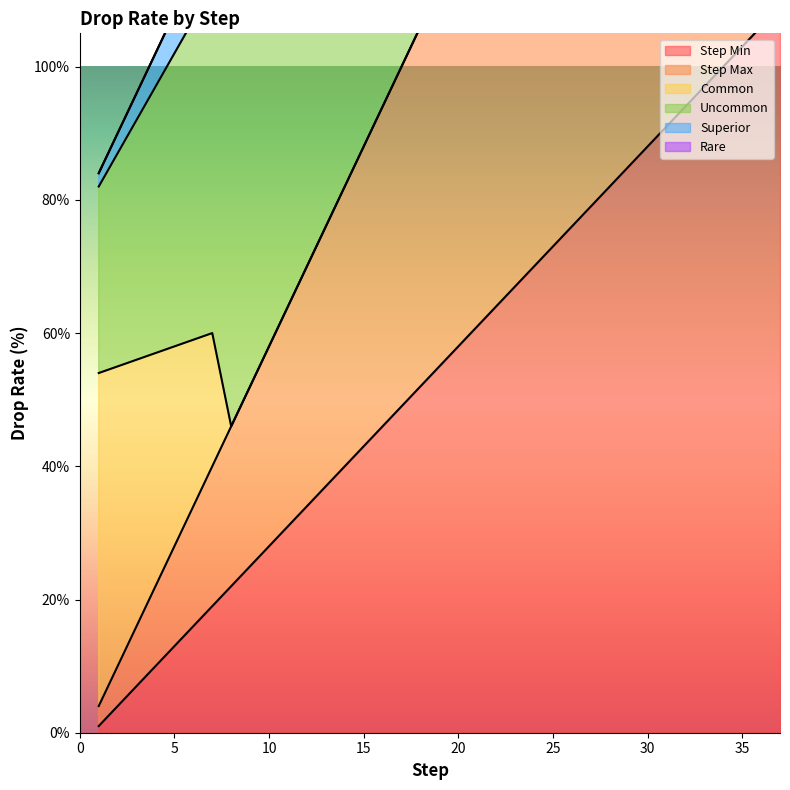

Does the chart display data point markers on the line(s)?

No